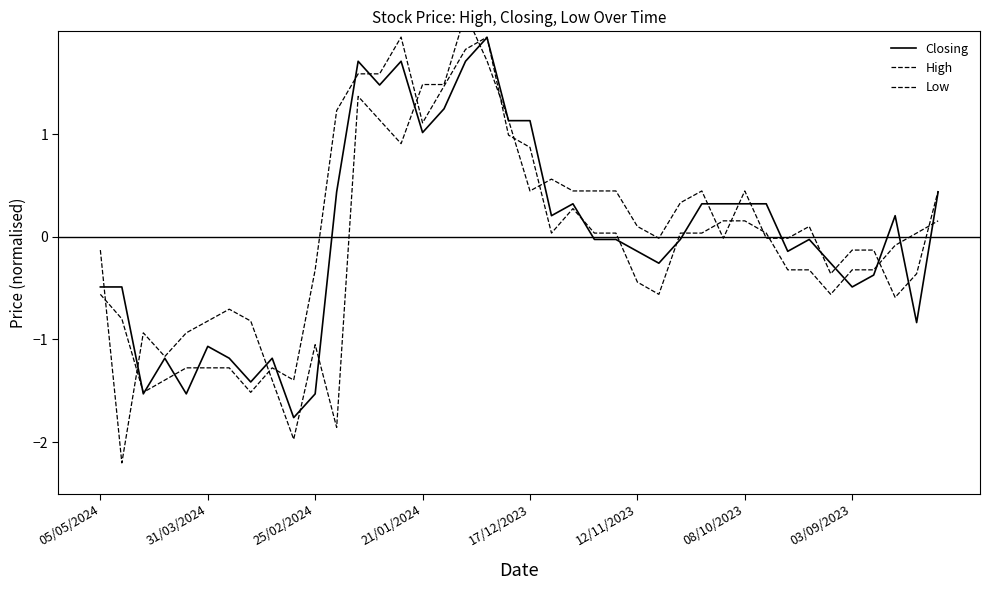

Reading left to right, list all the values displayed in this chart.

Closing: -0.5	-0.5	-1.5	-1.2	-1.5	-1.1	-1.2	-1.4	-1.2	-1.8	-1.5	0.4	1.7	1.5	1.7	1.0	1.2	1.7	1.9	1.1	1.1	0.2	0.3	-0.0	-0.0	-0.1	-0.3	-0.0	0.3	0.3	0.3	0.3	-0.1	-0.0	-0.3	-0.5	-0.4	0.2	-0.8	0.4
High: -0.6	-0.8	-1.5	-1.4	-1.3	-1.3	-1.3	-1.5	-1.3	-1.4	-0.3	1.2	1.6	1.6	1.9	1.1	1.5	1.8	1.9	1.0	0.9	0.0	0.3	0.0	0.0	-0.4	-0.6	0.0	0.0	0.2	0.2	0.0	-0.3	-0.3	-0.6	-0.3	-0.3	-0.1	0.0	0.2
Low: -0.1	-2.2	-0.9	-1.2	-0.9	-0.8	-0.7	-0.8	-1.4	-2.0	-1.1	-1.9	1.4	1.1	0.9	1.5	1.5	2.2	1.7	1.1	0.4	0.6	0.4	0.4	0.4	0.1	-0.0	0.3	0.4	-0.0	0.4	-0.0	-0.0	0.1	-0.4	-0.1	-0.1	-0.6	-0.4	0.4